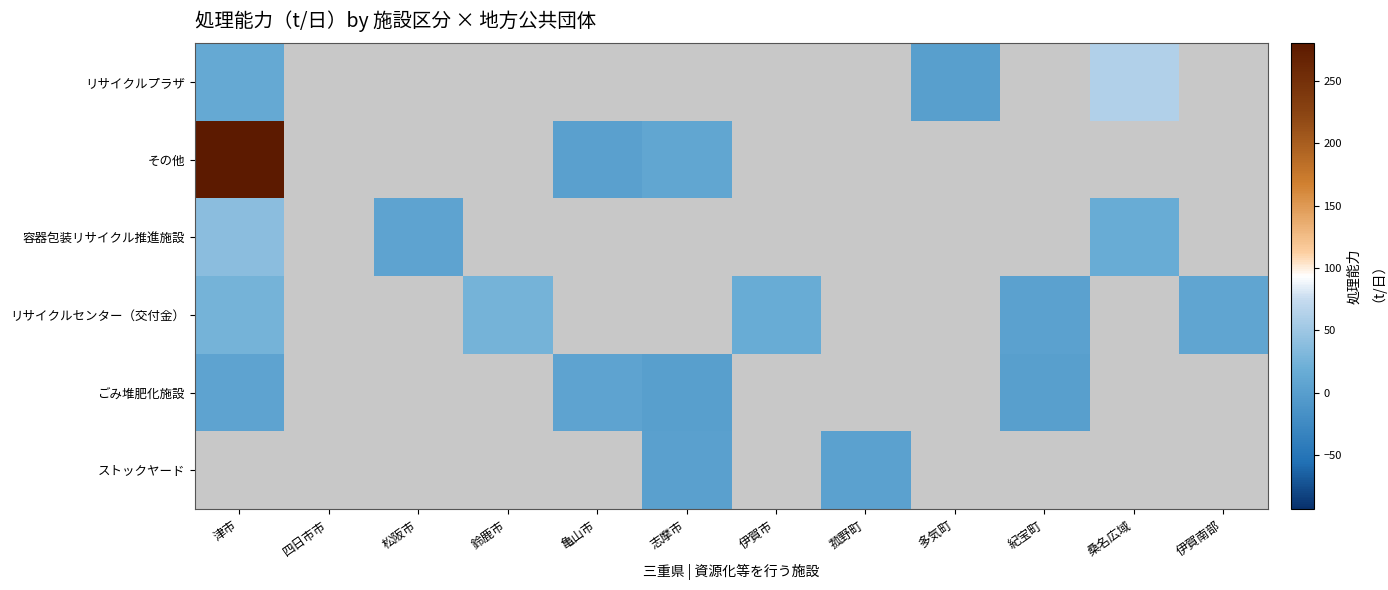

List the series in order of their peak value, highest first.

その他, 容器包装リサイクル推進施設, リサイクルセンター（交付金）, ごみ堆肥化施設, ストックヤード, リサイクルプラザ